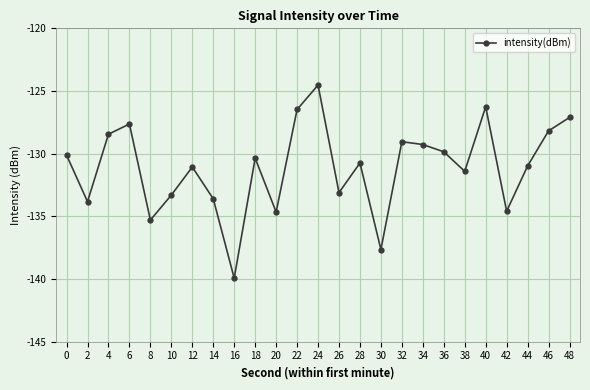

True or false: the data has more than 1 interior local peaks.

True